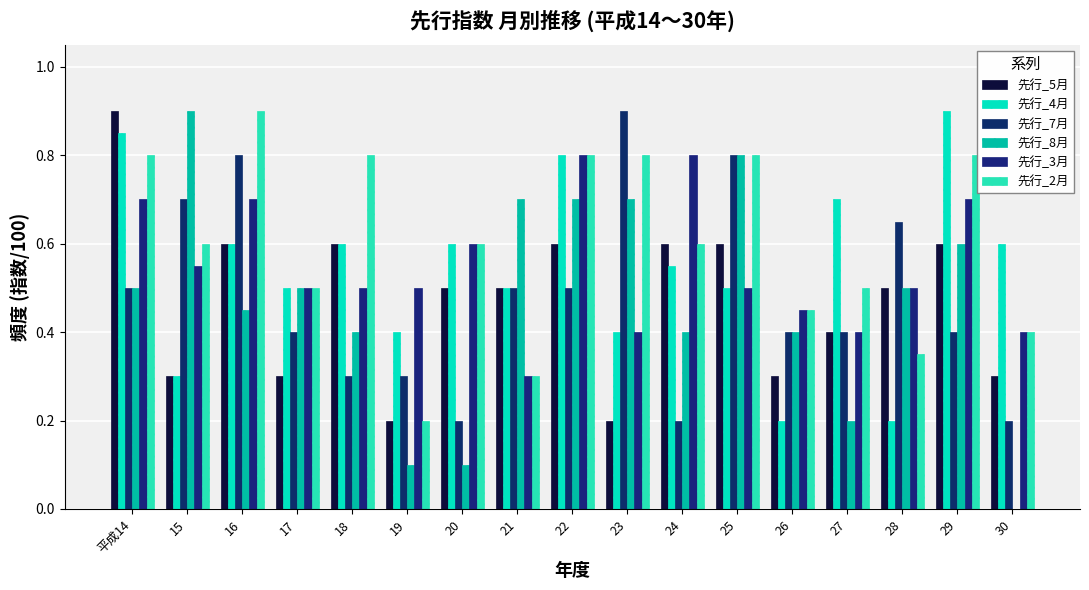

Are the bars grouped side by side (vs. stacked)?

Yes